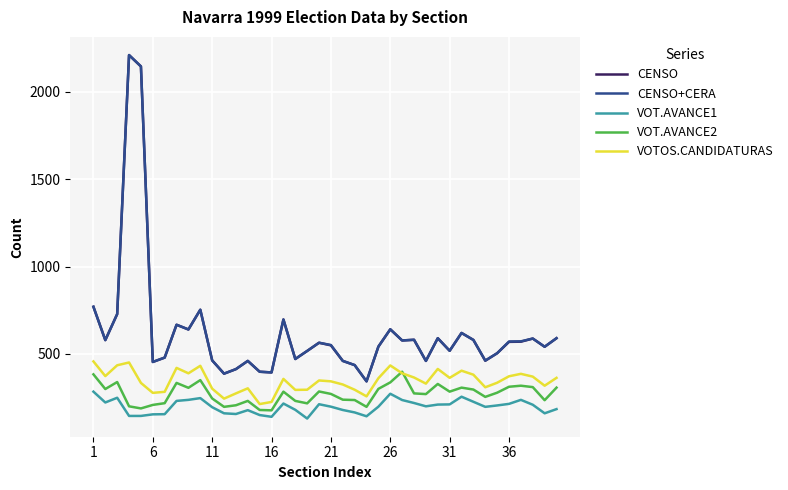

What is the sum of all VOTOS.CANDIDATURAS values?

13819